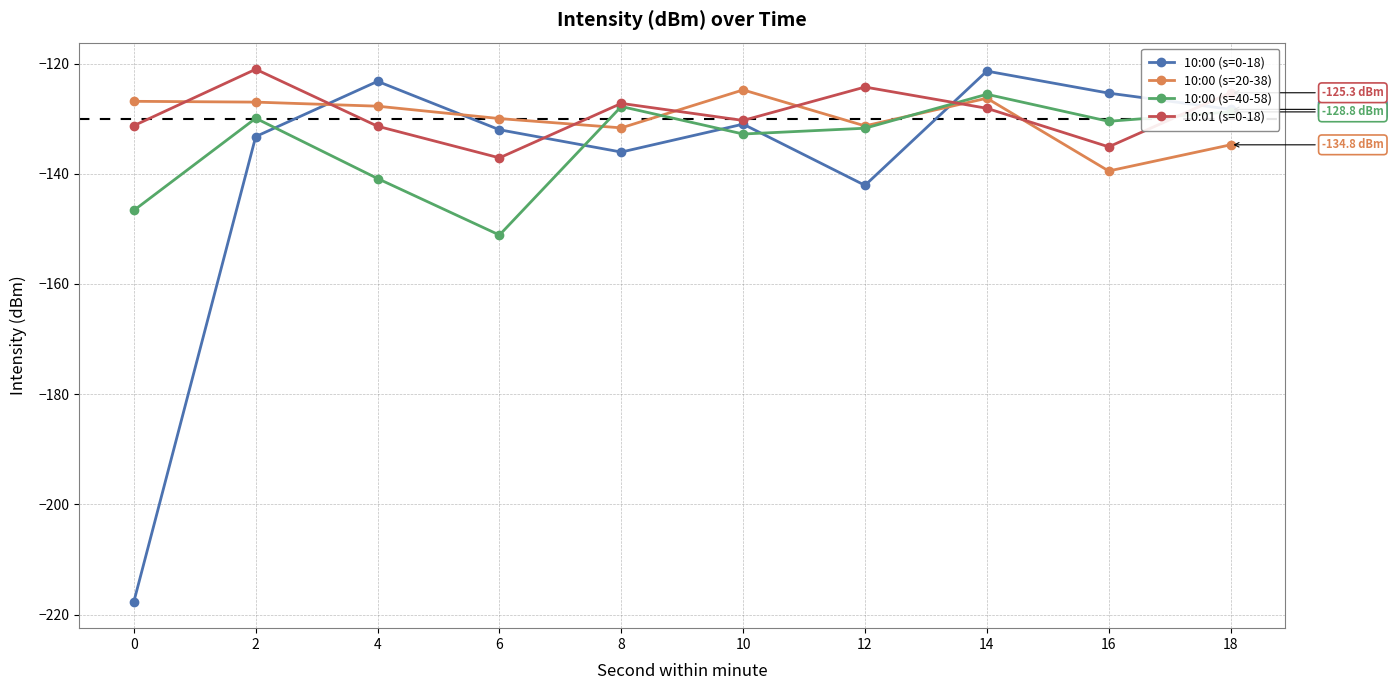

What are all the series names shown in the legend?

10:00 (s=0-18), 10:00 (s=20-38), 10:00 (s=40-58), 10:01 (s=0-18)